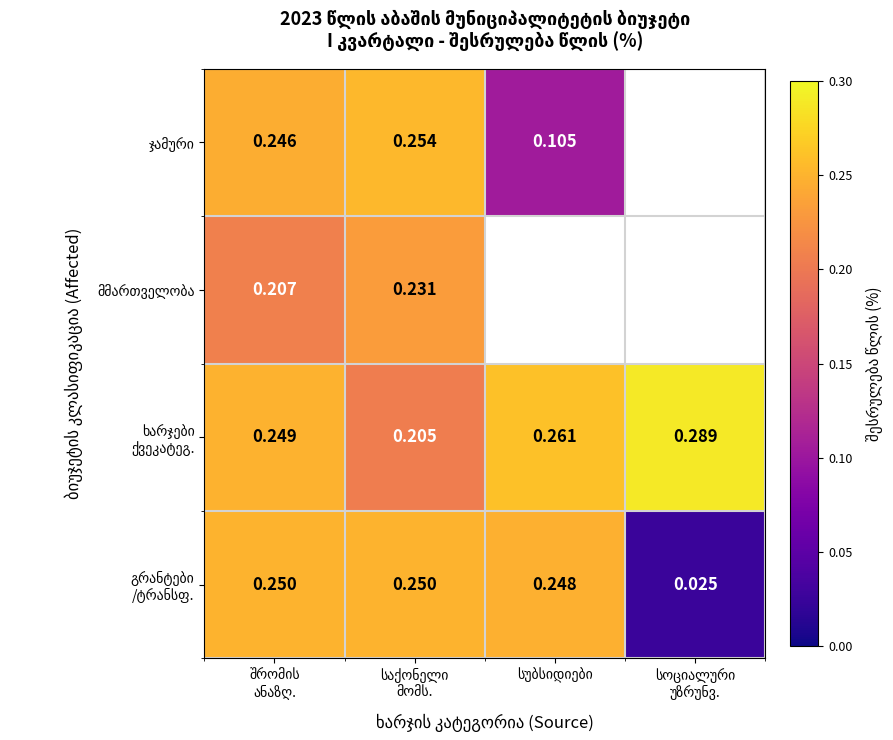

Count the number of data series in this chart.

4